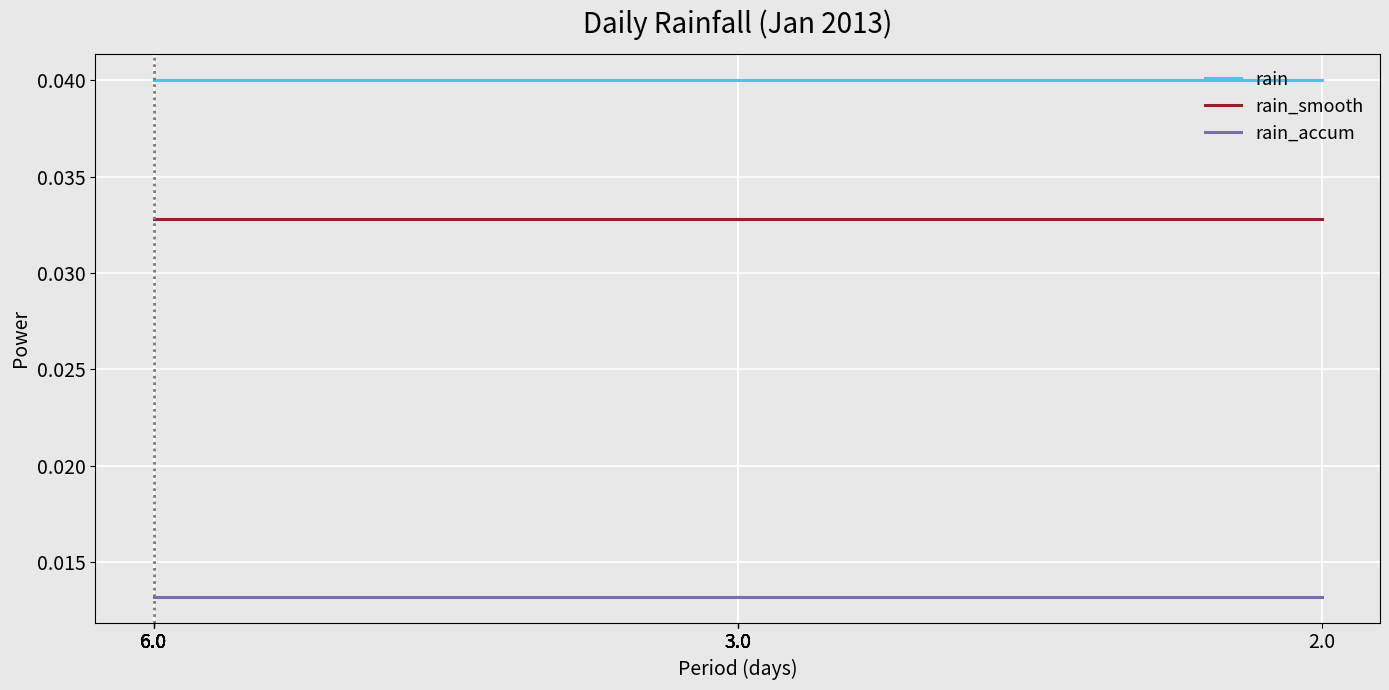

Which series has the largest total across all categories?

rain